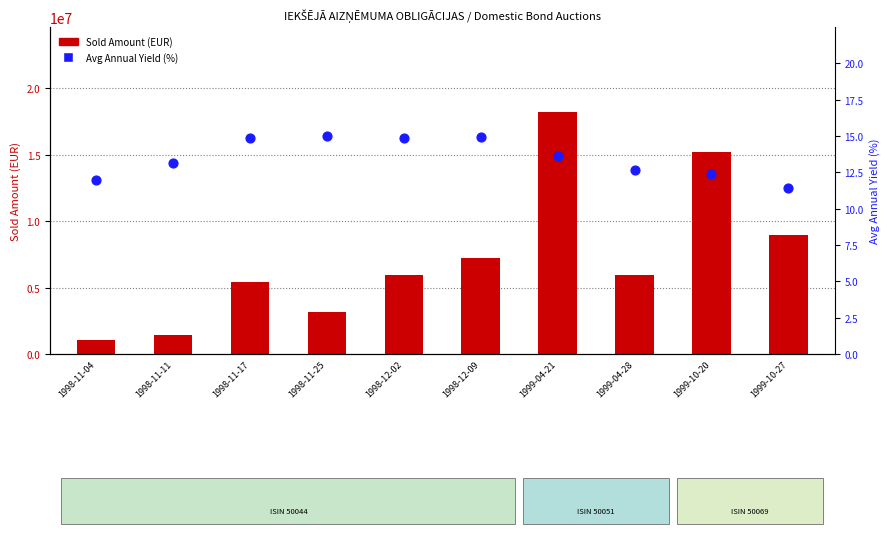

Which series has the largest total across all categories?

Sold Amount (EUR)